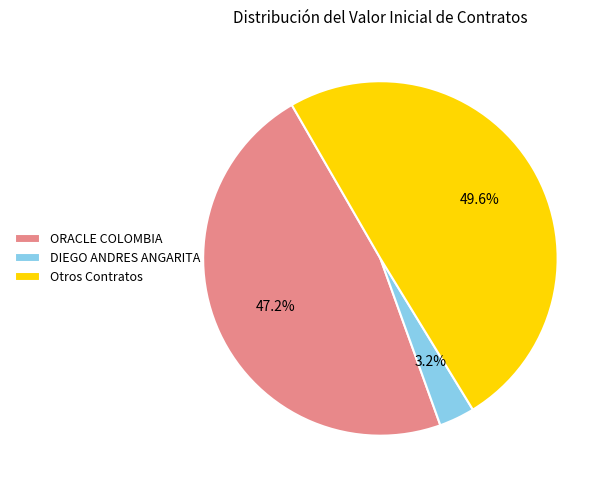

What is the smallest slice in the pie chart?

DIEGO ANDRES ANGARITA